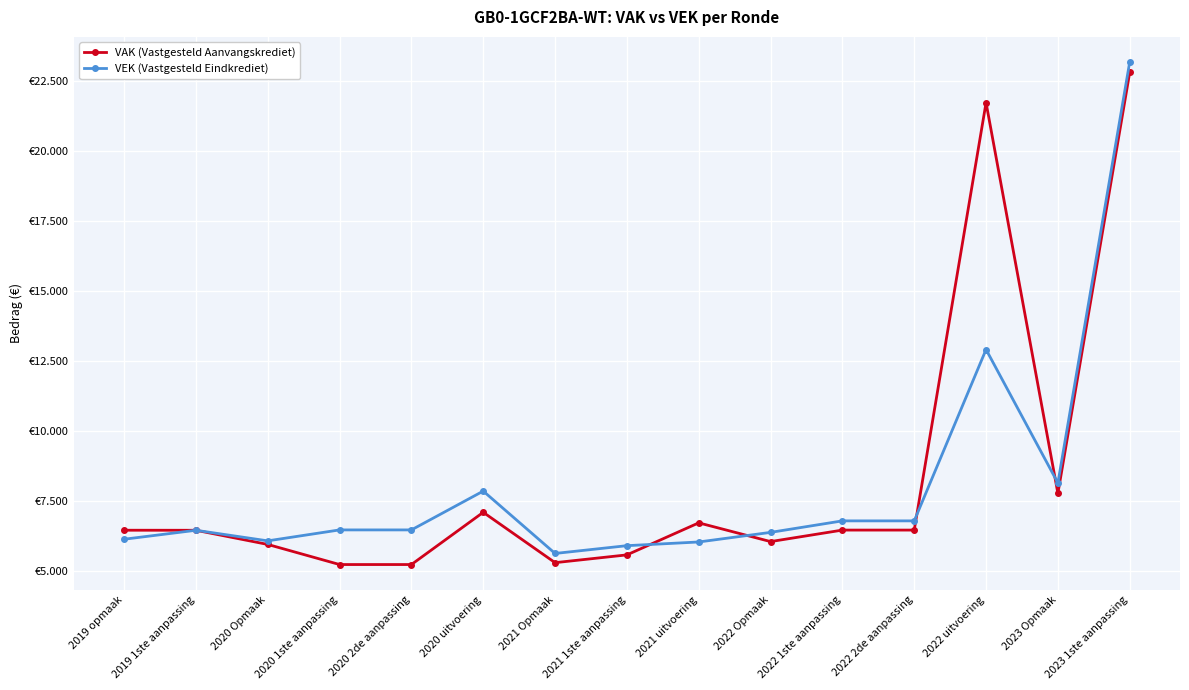

Is the value of VEK (Vastgesteld Eindkrediet) at 2019 opmaak greater than the value of VAK (Vastgesteld Aanvangskrediet) at 2020 2de aanpassing?

Yes